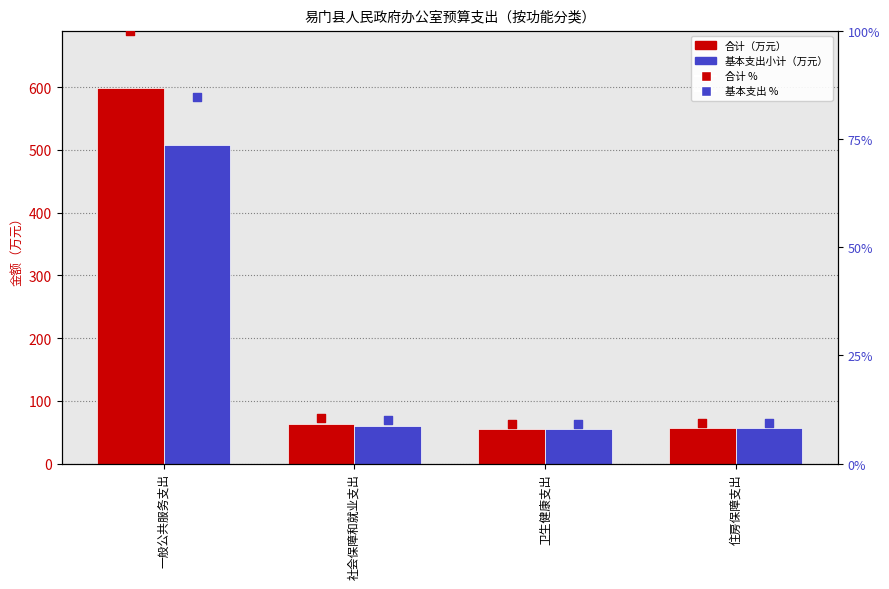

At which category is the sum across all series the highest?

一般公共服务支出